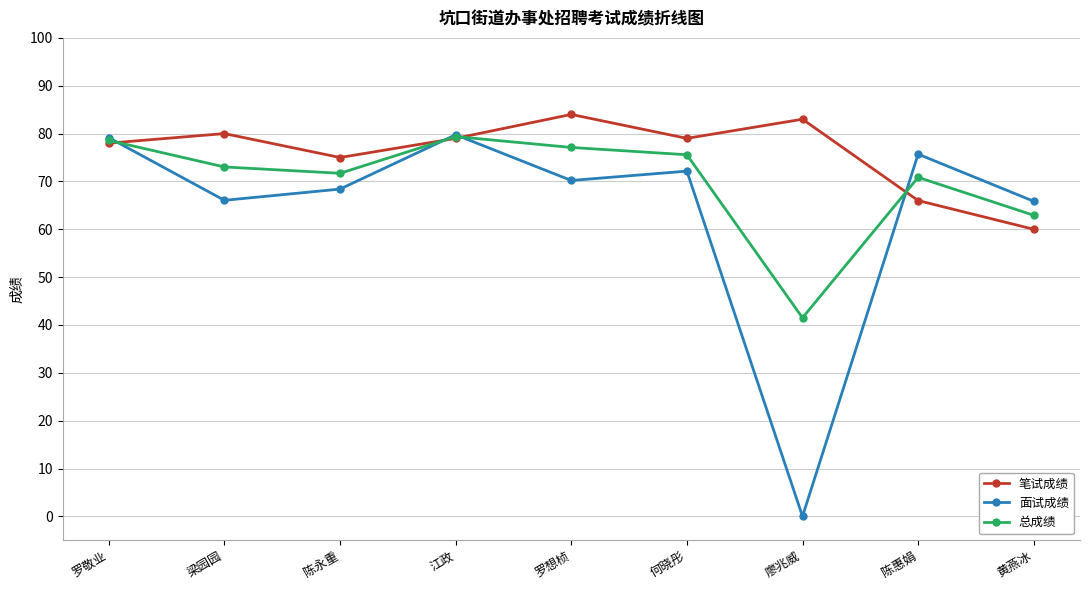

Which category has the lowest value in the 总成绩 series?

廖兆威